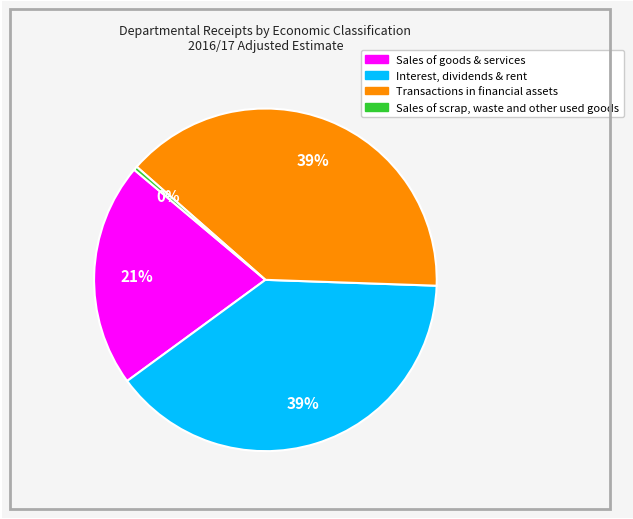

To the nearest percent, what is the average slice percentage?

25%